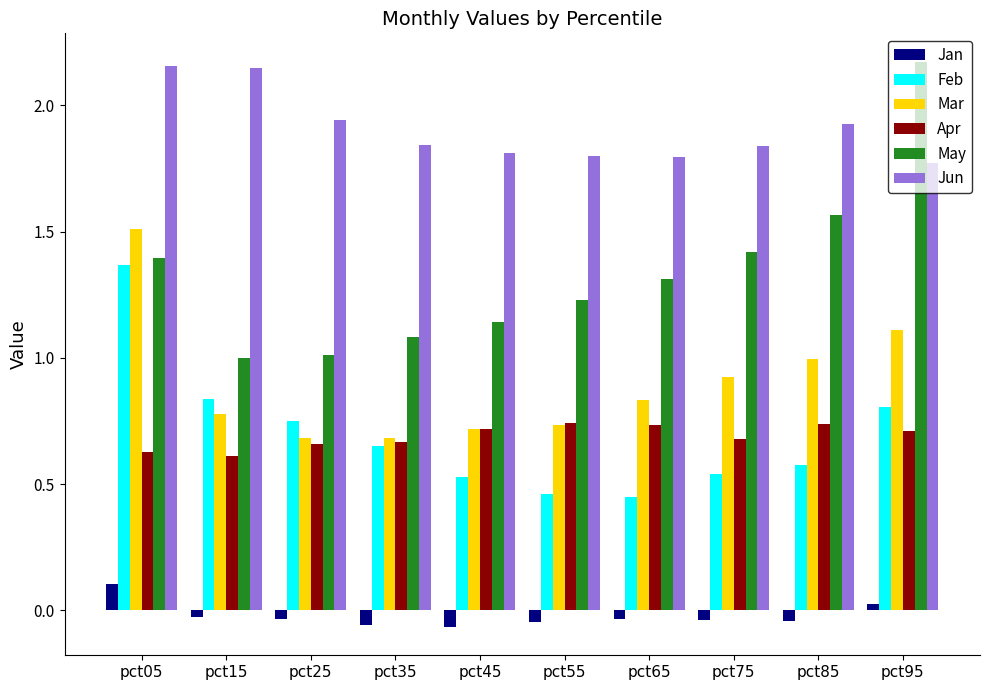

What is the average value of the May series?

1.3